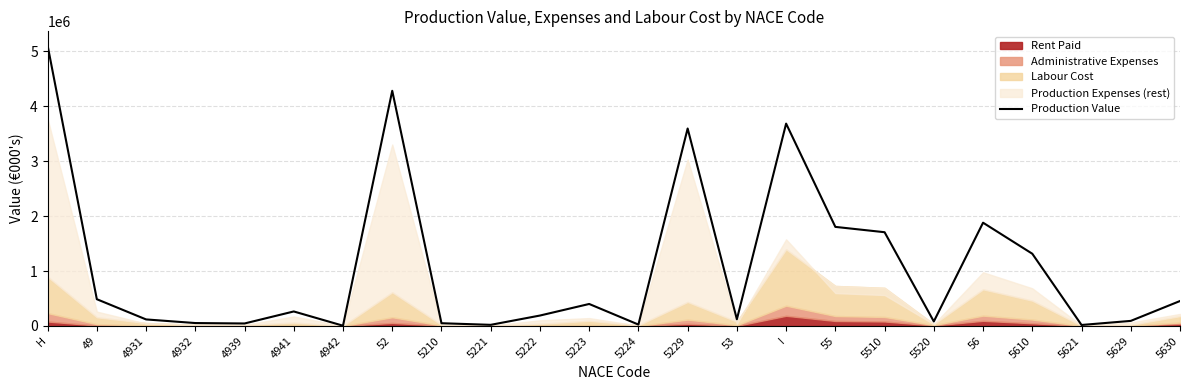

Reading left to right, what are all the values shown in this chart?

H=5105697	49=487027	4931=119192	4932=53236	4939=45389	4941=264154	4942=5056	52=4279181	5210=49992	5221=20699	5222=189773	5223=400305	5224=25483	5229=3592929	53=121761	I=3681968	55=1802858	5510=1705867	5520=81981	56=1879110	5610=1314451	5621=18151	5629=92429	5630=454079